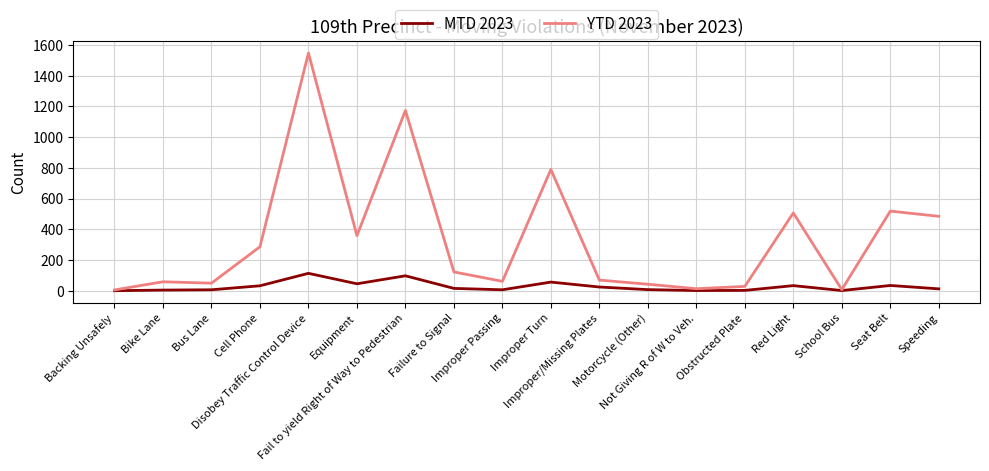

What is the sum of the MTD 2023 values at Speeding and Equipment?

57